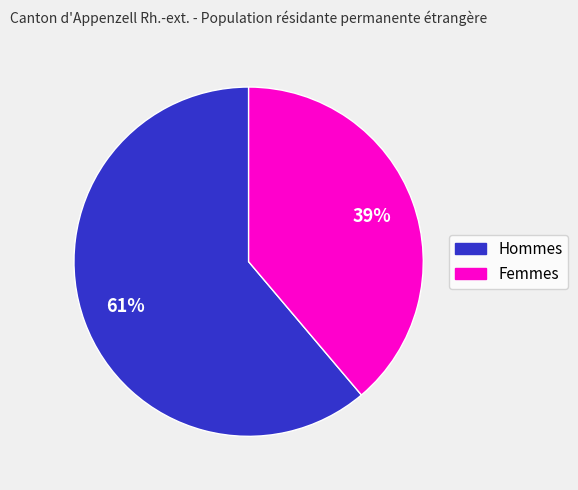

To the nearest percent, what is the combined percentage of Hommes and Femmes?

100%